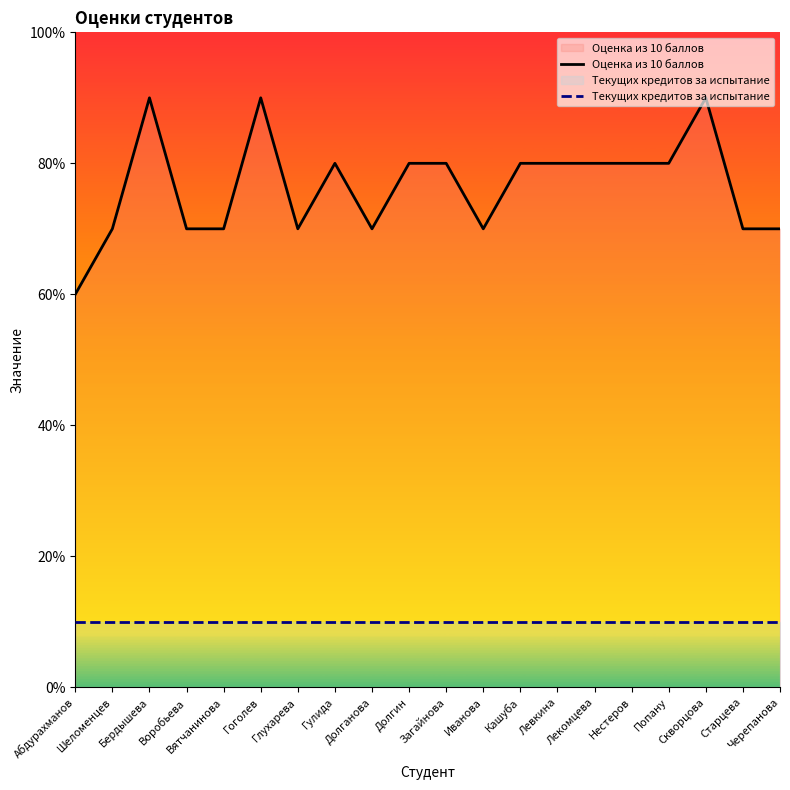

Read the Текущих кредитов за испытание value at Загайнова.

1